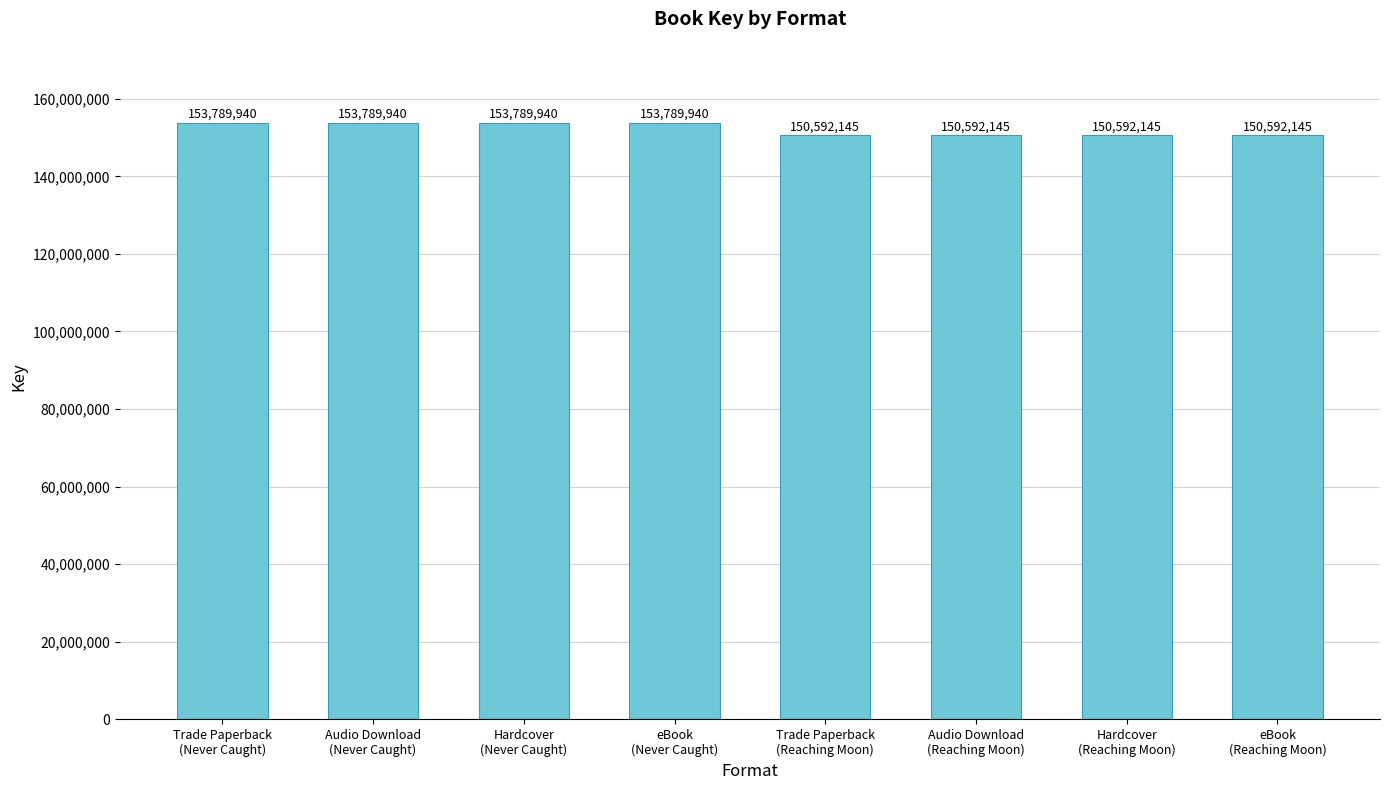

Reading right to left, extract all data points from this chart.

eBook
(Reaching Moon)=150592145	Hardcover
(Reaching Moon)=150592145	Audio Download
(Reaching Moon)=150592145	Trade Paperback
(Reaching Moon)=150592145	eBook
(Never Caught)=153789940	Hardcover
(Never Caught)=153789940	Audio Download
(Never Caught)=153789940	Trade Paperback
(Never Caught)=153789940